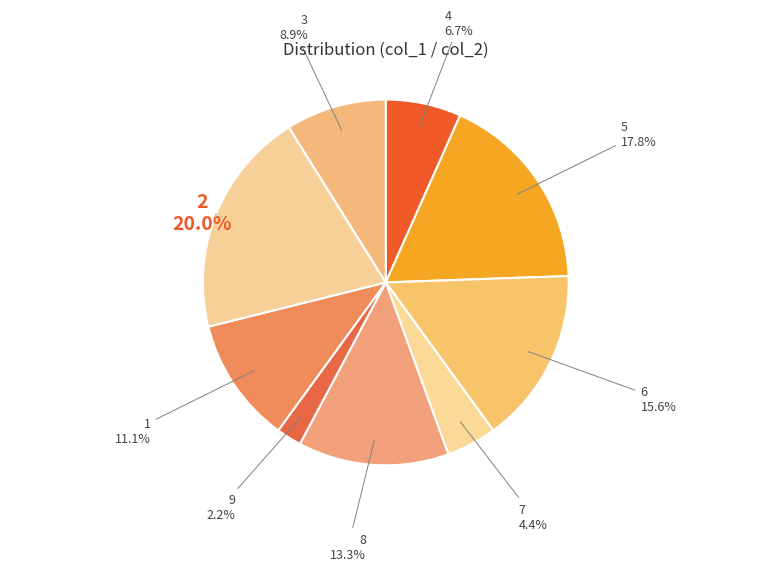

Count the number of slices in the pie.

9